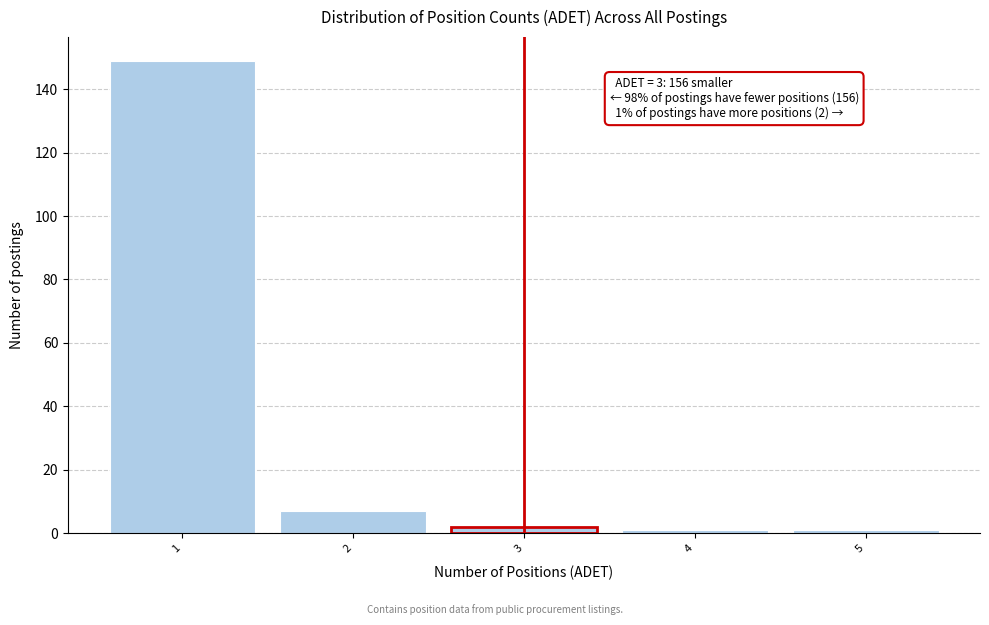

Which range on the x-axis has the tallest bar?

0.5 to 1.5